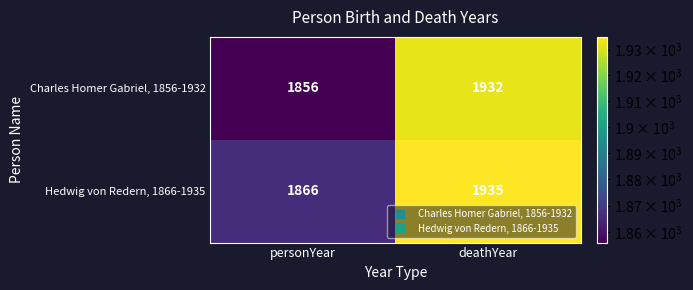

At which label does Hedwig von Redern, 1866-1935 reach its peak?

deathYear